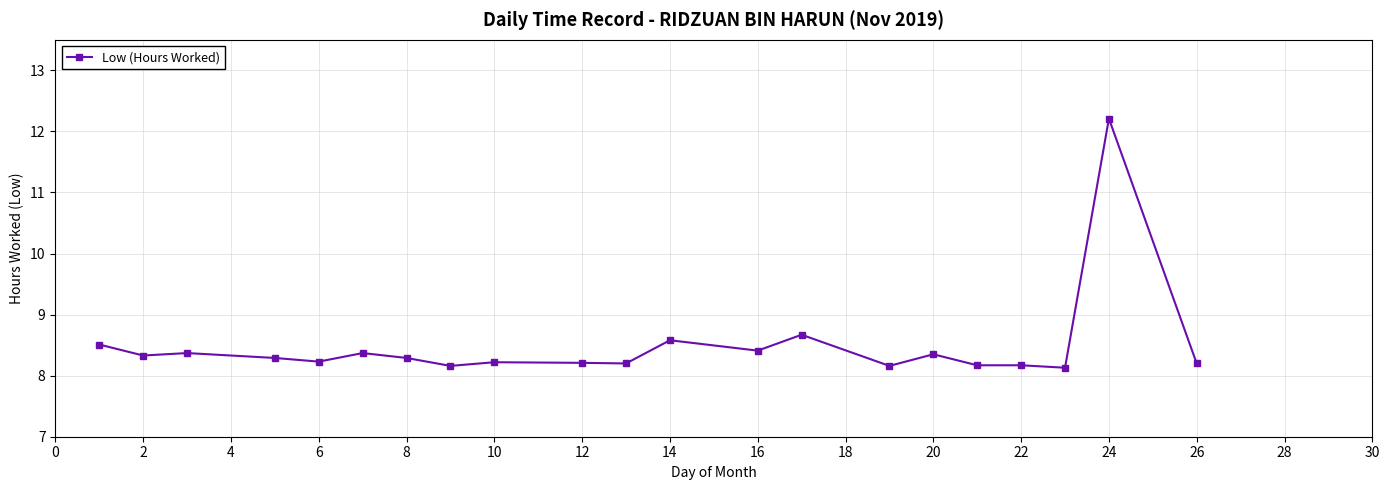

What is the greatest value displayed?

12.2